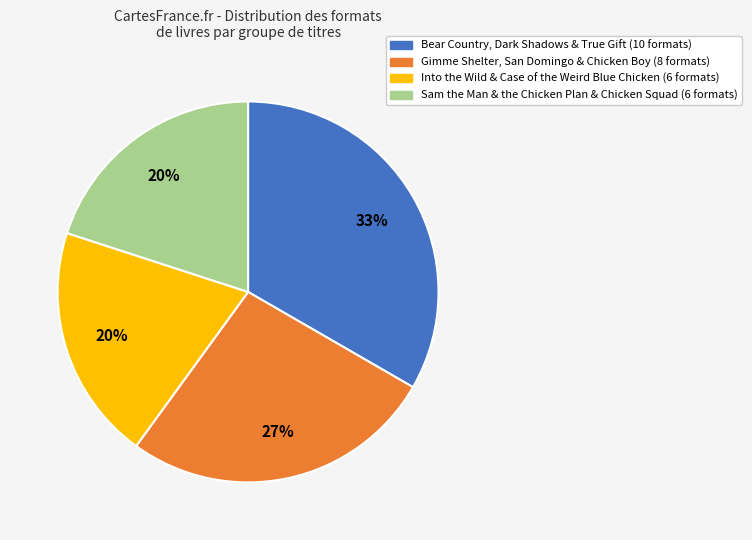

To the nearest percent, what is the average slice percentage?

25%